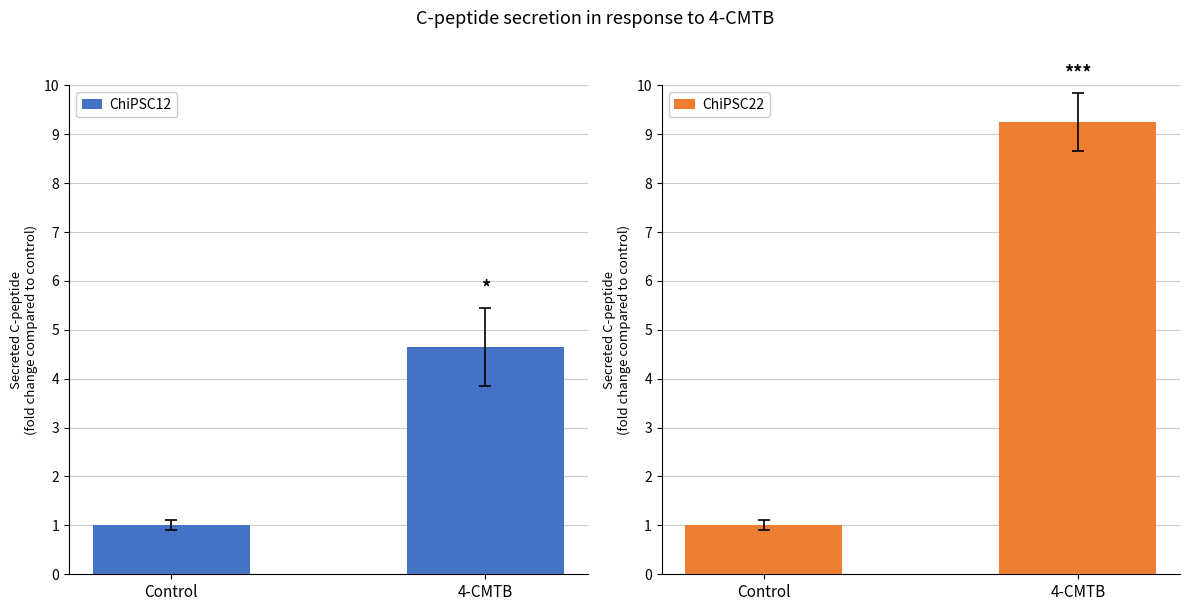

At how many categories does at least one series exceed 8?

1